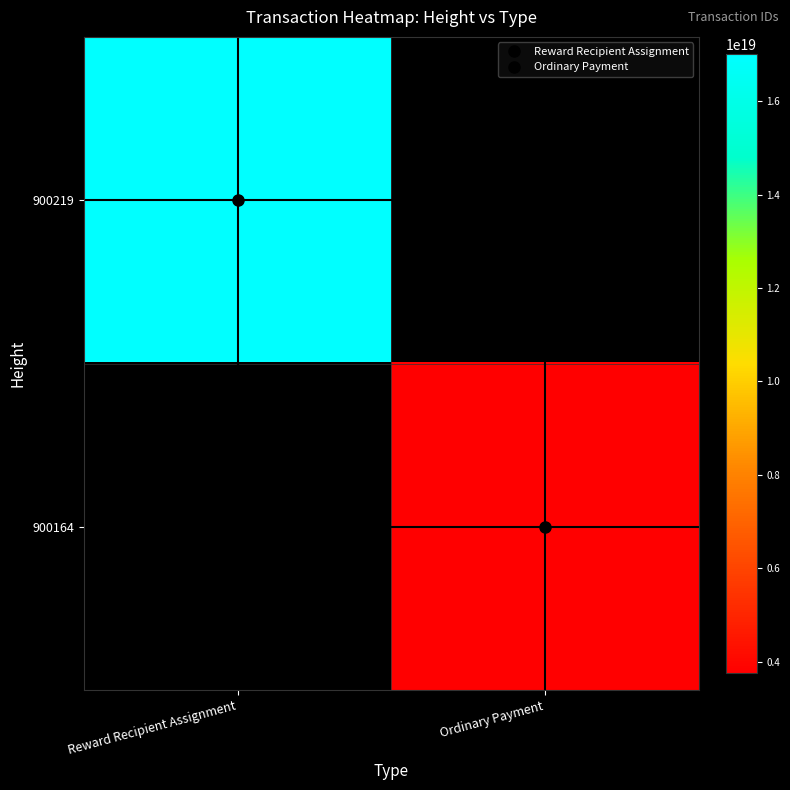

Which series has the widest spread of values?

900219